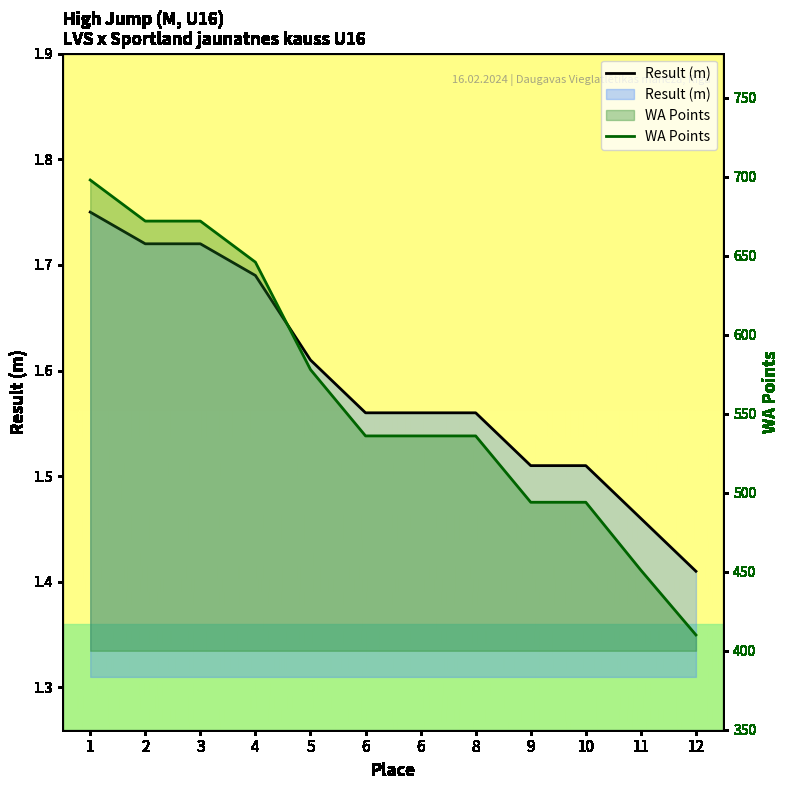

Which label corresponds to the largest value in the chart?

1